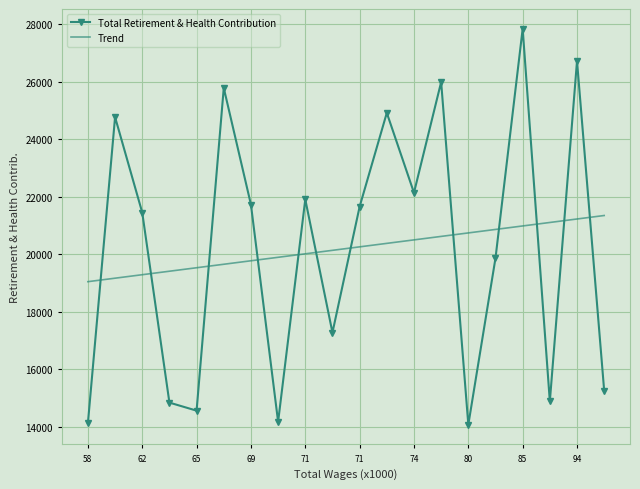

Rank the series by their maximum value, from highest to lowest.

Total Retirement & Health Contribution, Trend